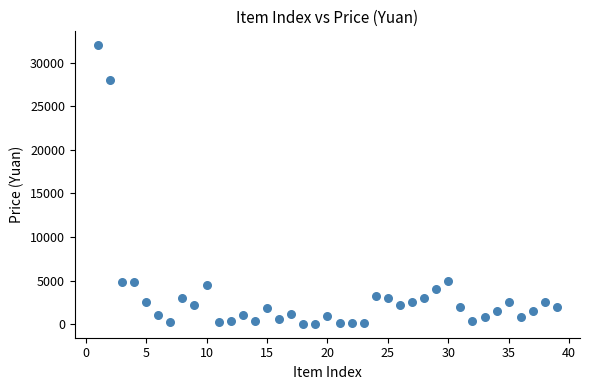

What is the range of Y values (max minus min)?

31965